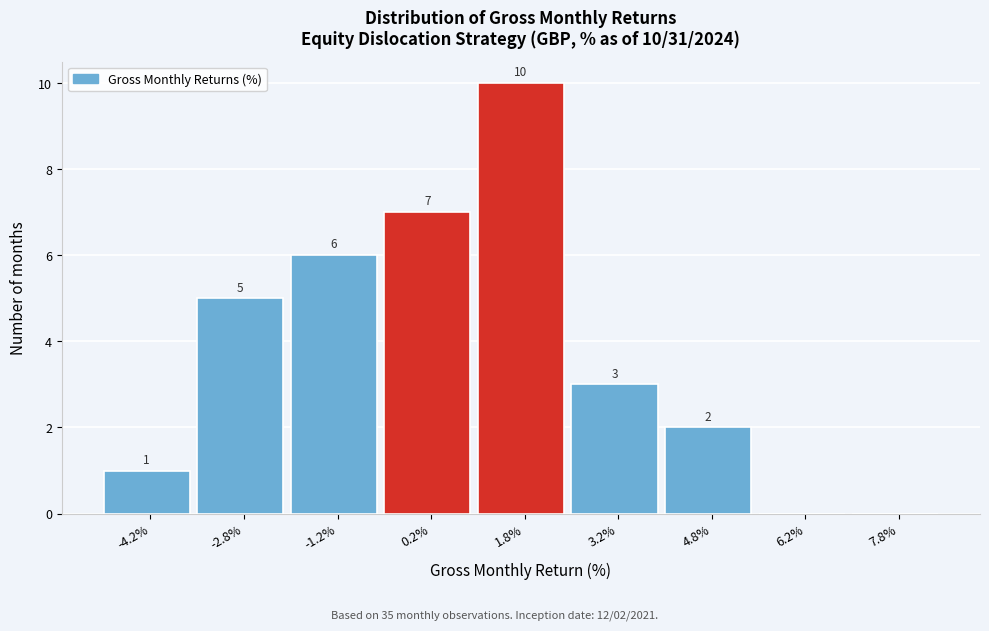

Over which range of the x-axis is the bar tallest?

1.0 to 2.5